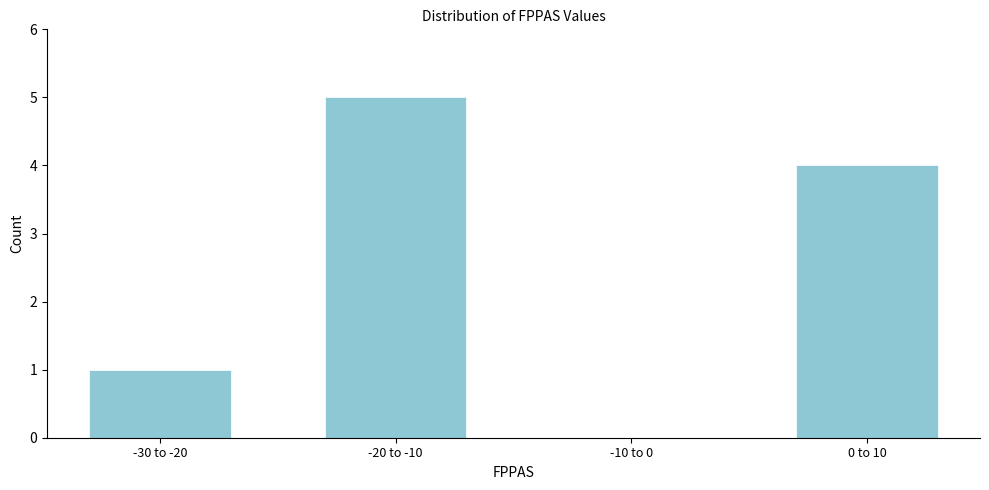

Reading right to left, what are all the values shown in this chart?

0 to 10=4	-10 to 0=0	-20 to -10=5	-30 to -20=1